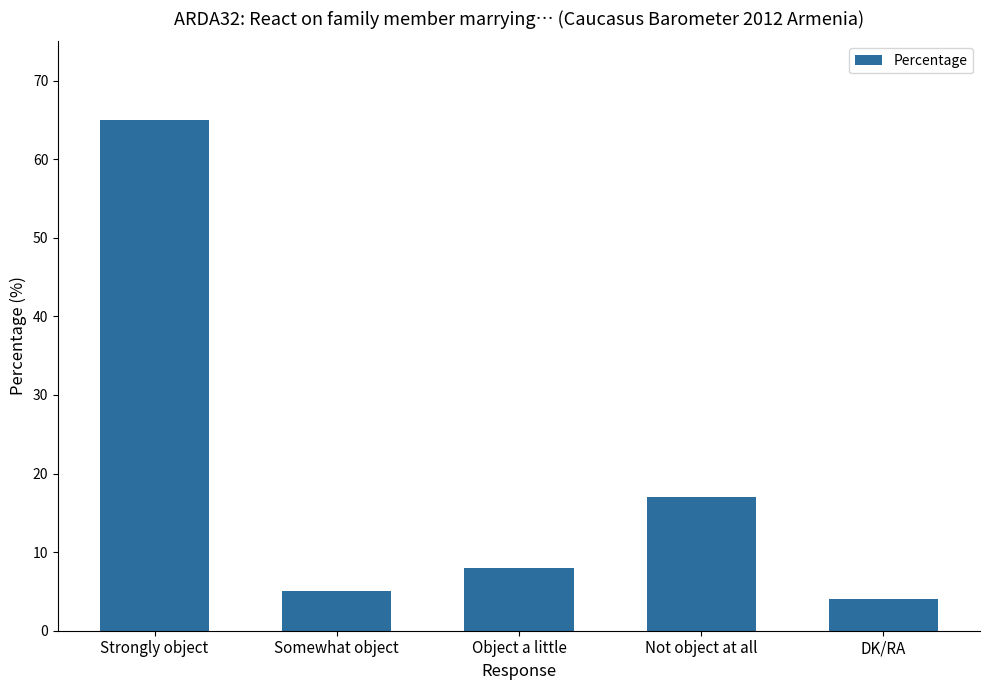

What is the difference between the values at DK/RA and Somewhat object?

1